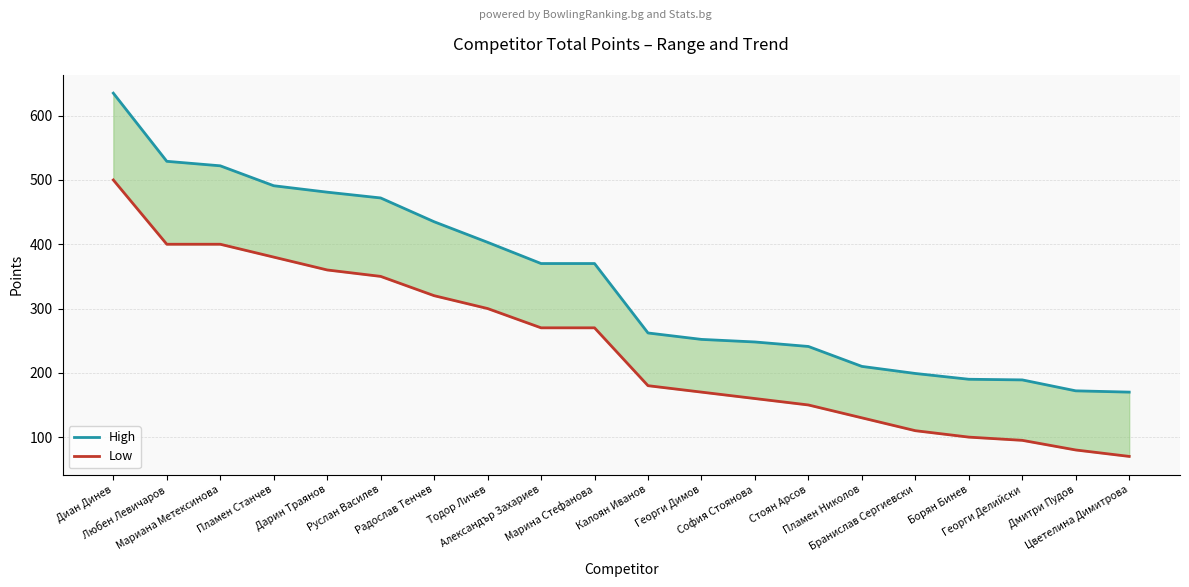

What is the minimum value shown in the chart?

70